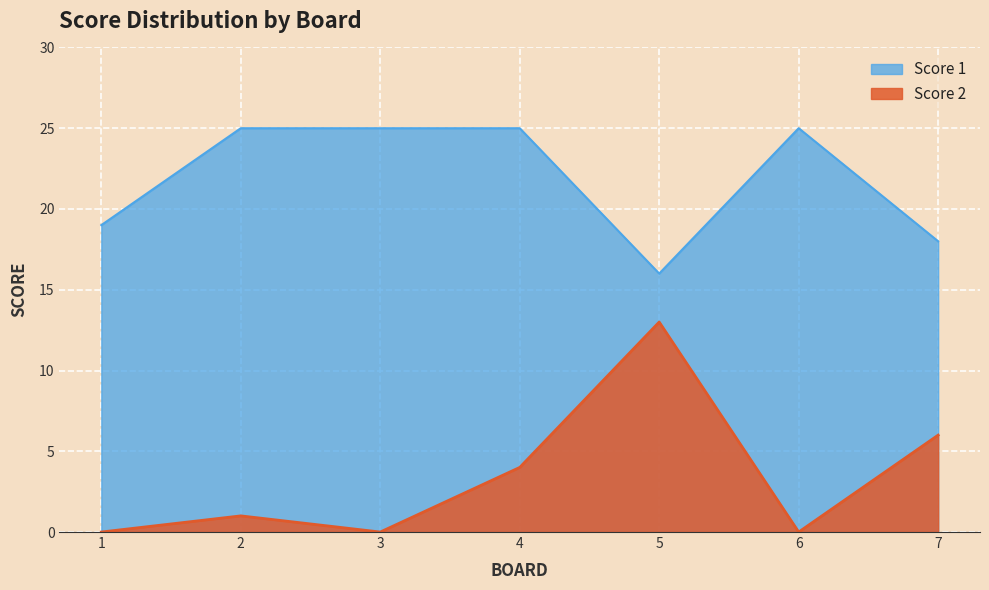

At which label does Score 2 first exceed 1?

4